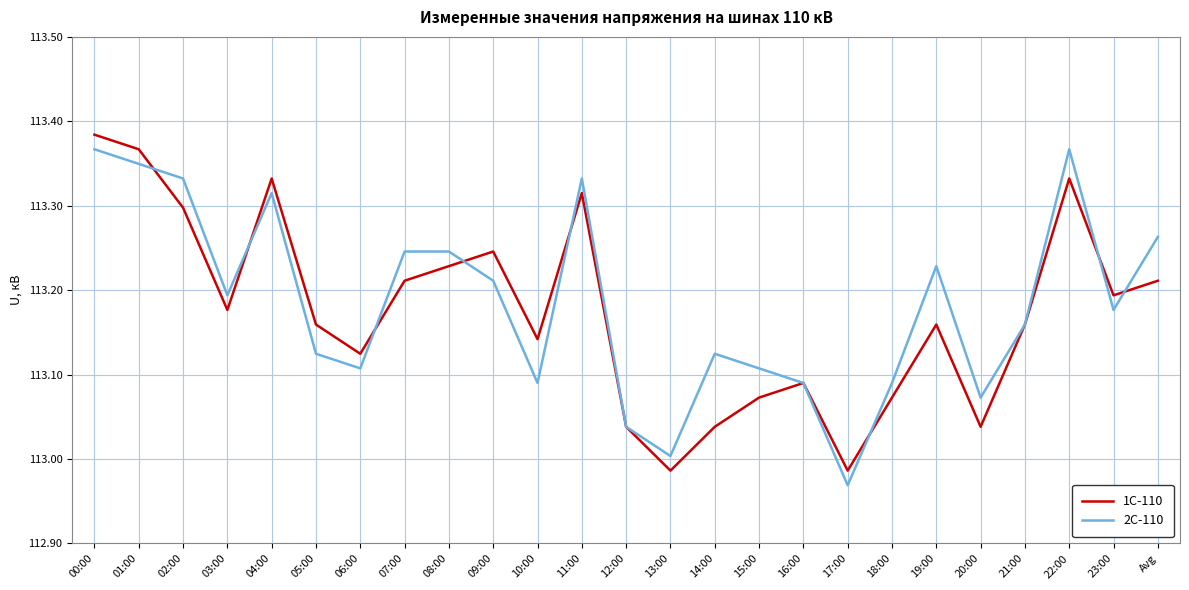

Between 01:00 and 16:00, which series saw the biggest shift?

1С-110